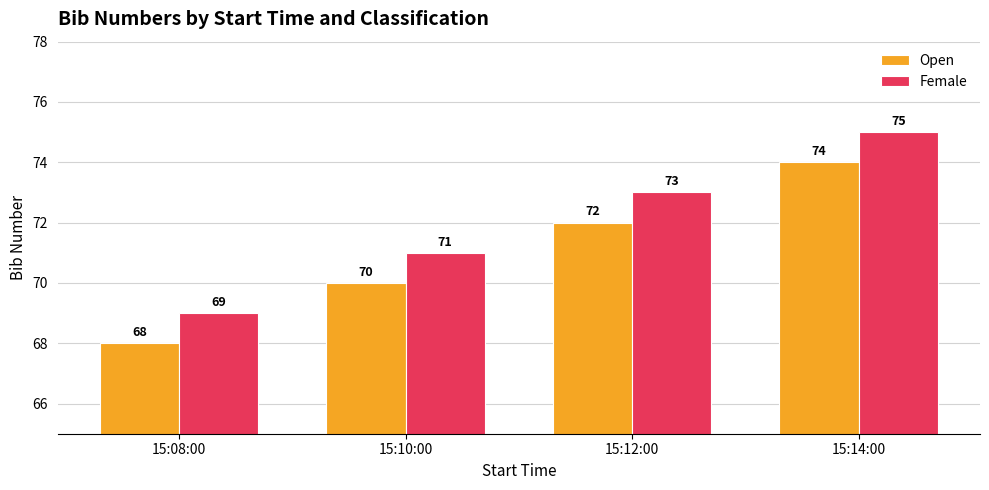

Reading left to right, extract all data points from this chart.

Open: 15:08:00=68	15:10:00=70	15:12:00=72	15:14:00=74
Female: 15:08:00=69	15:10:00=71	15:12:00=73	15:14:00=75